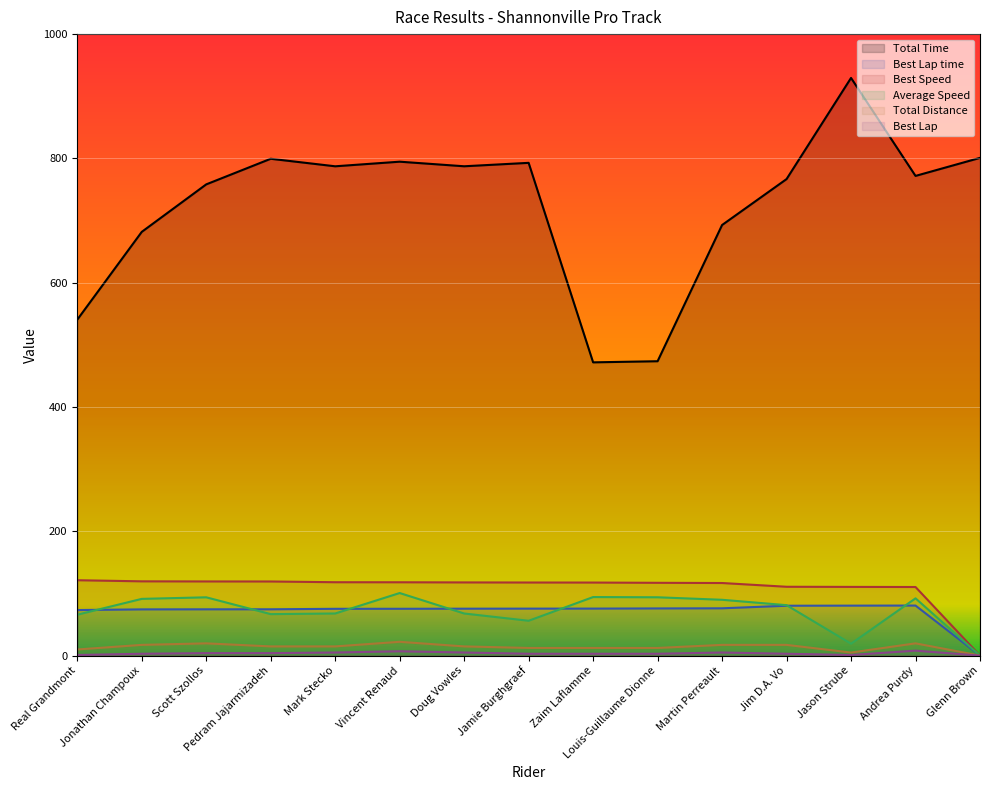

True or false: Best Speed and Best Lap cross at least once.

False